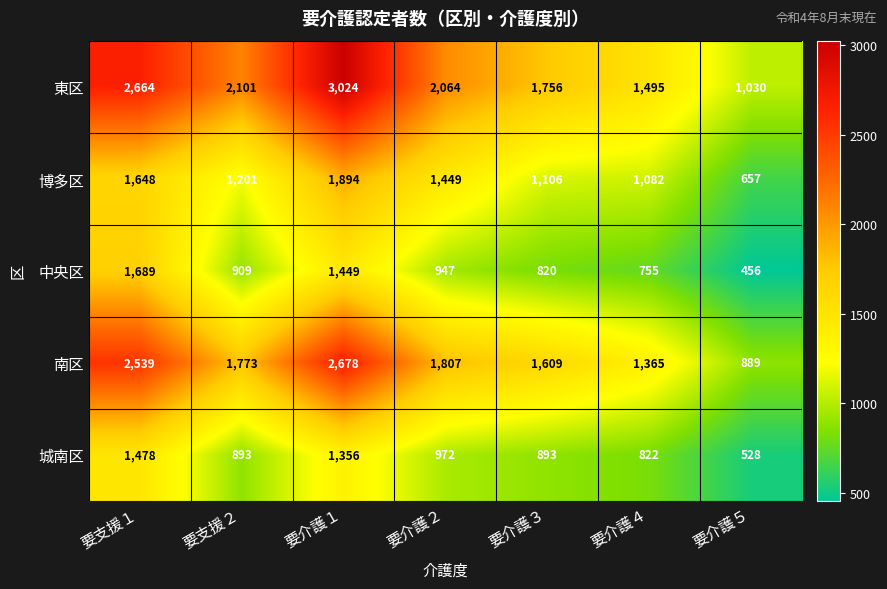

At which category is the sum across all series the highest?

要介護１